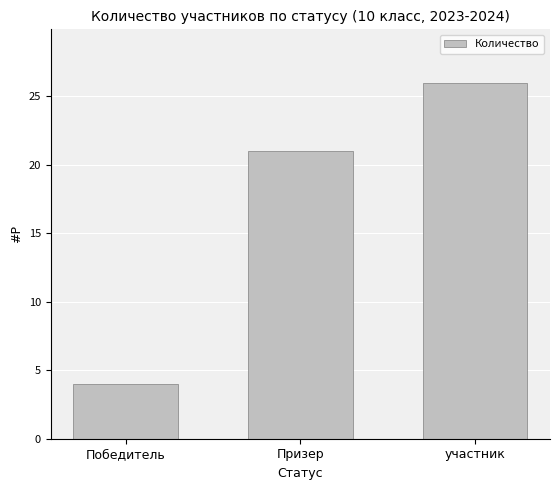

What is the value of the 2nd bar from the left?

21